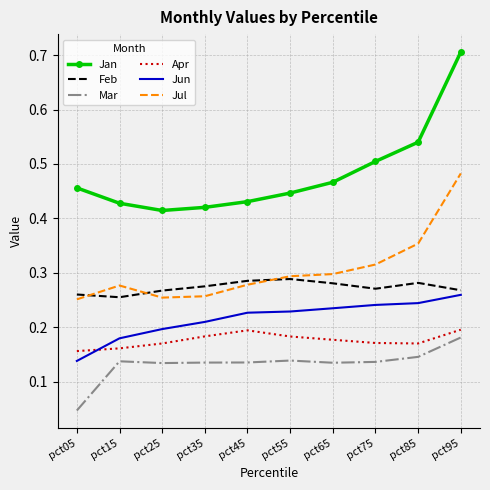

At which label does Jun reach its minimum?

pct05